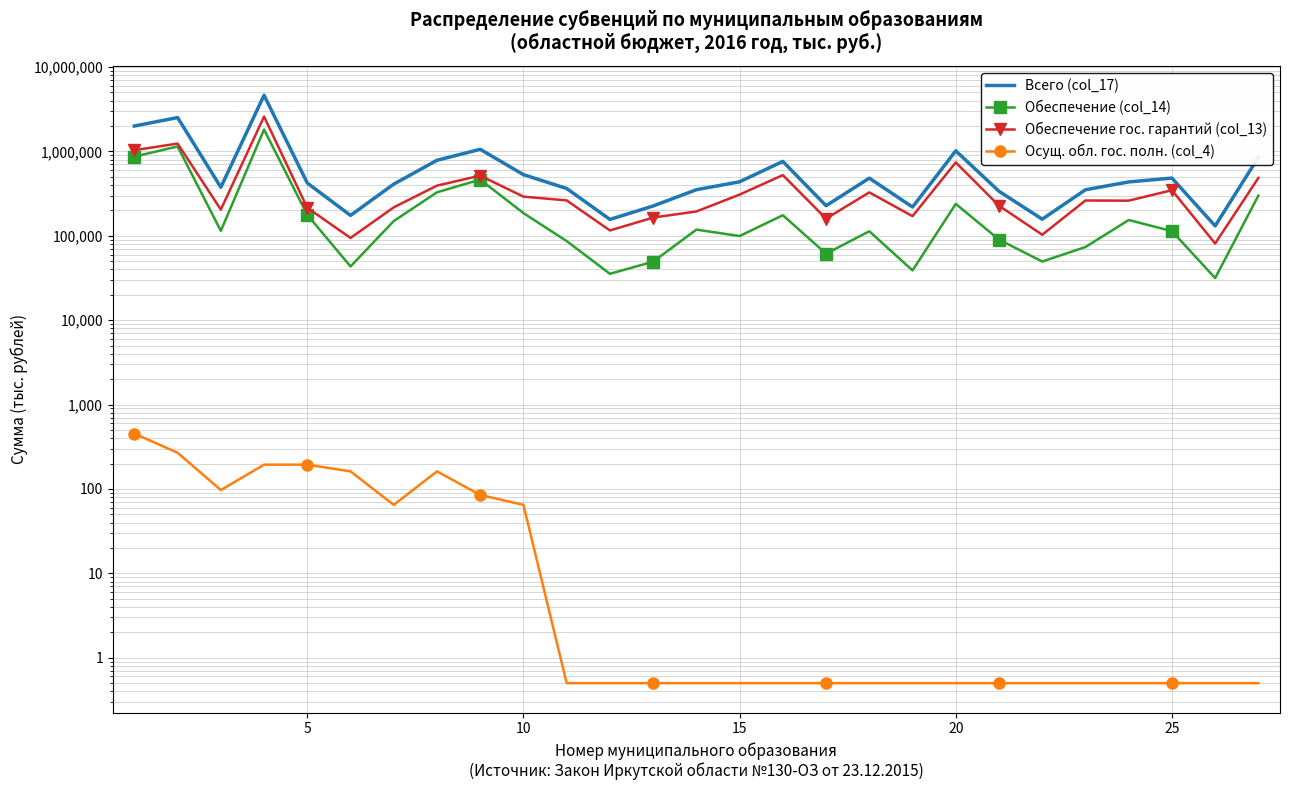

True or false: Обеспечение (col_14) has a value of 61419.2 at 20.

False